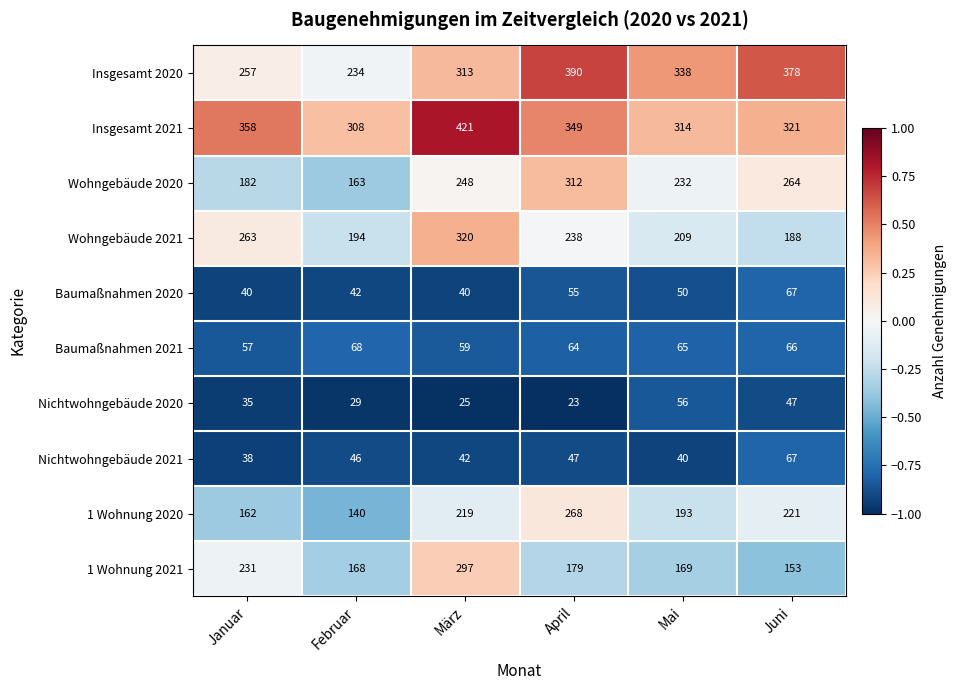

Rank the series at April from lowest to highest value.

Nichtwohngebäude 2020, Nichtwohngebäude 2021, Baumaßnahmen 2020, Baumaßnahmen 2021, 1 Wohnung 2021, Wohngebäude 2021, 1 Wohnung 2020, Wohngebäude 2020, Insgesamt 2021, Insgesamt 2020